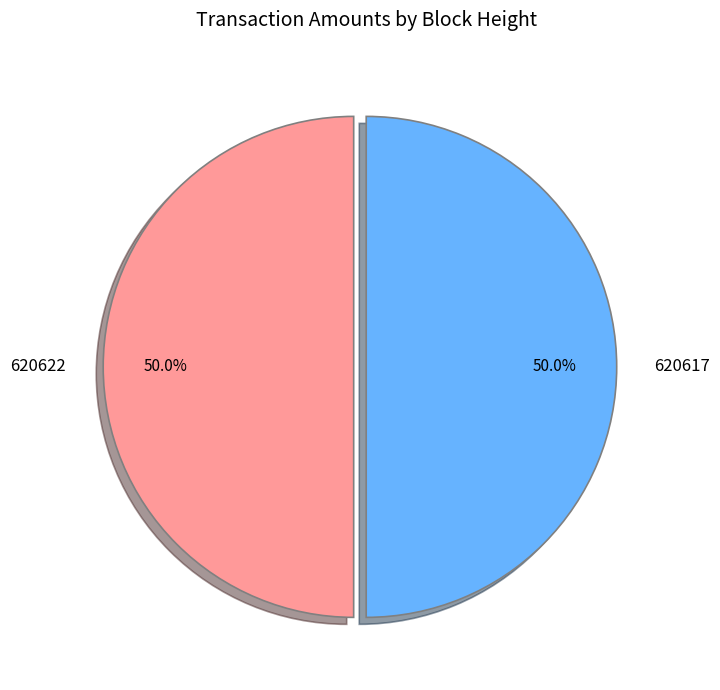

How many slices are in this pie chart?

2